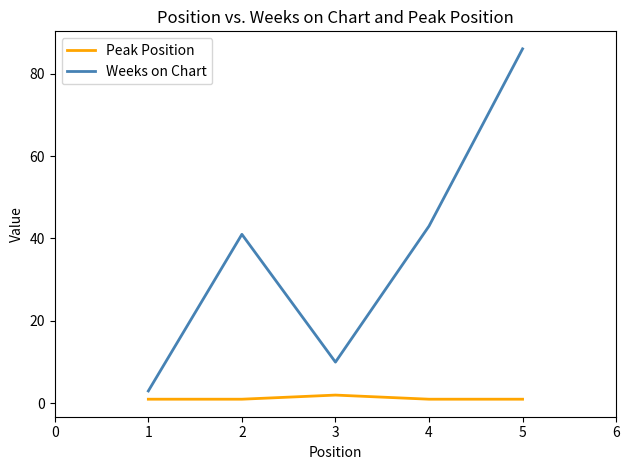

Rank the series by their average value, from lowest to highest.

Peak Position, Weeks on Chart